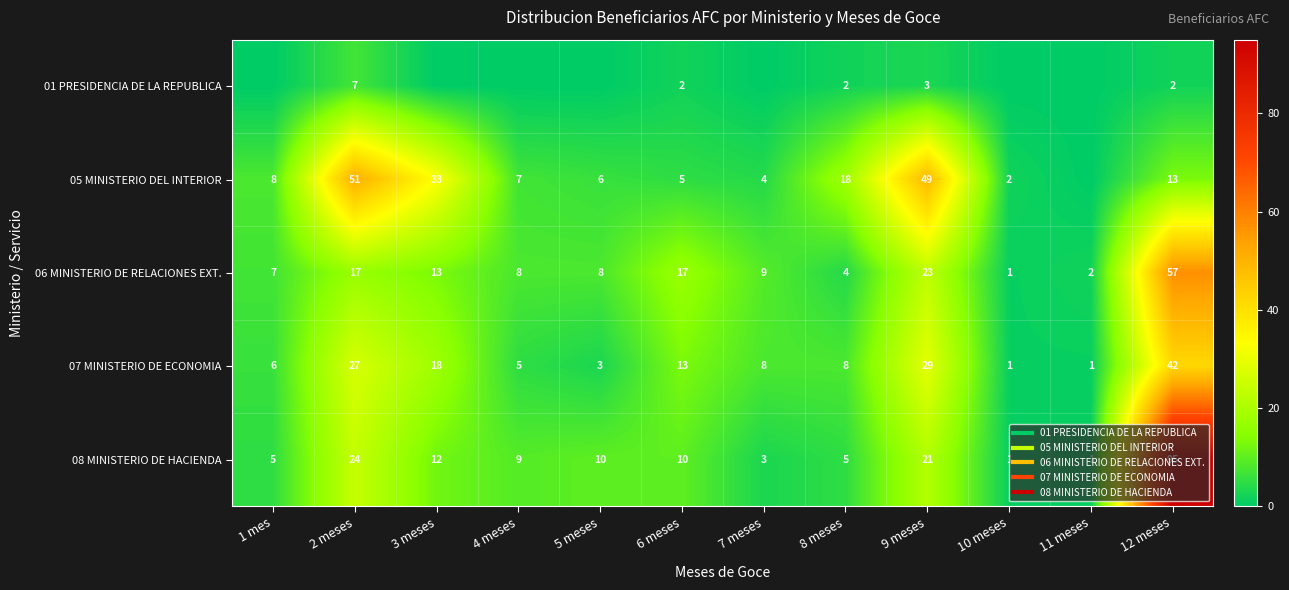

What is the total value across all series at 6 meses?

47